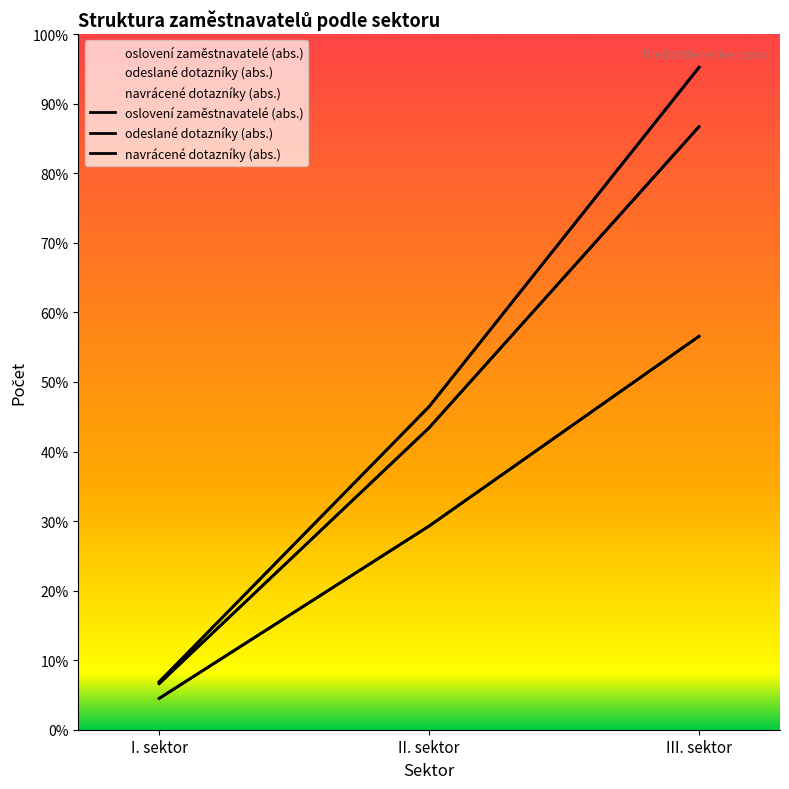

Reading left to right, extract all data points from this chart.

oslovení zaměstnavatelé (abs.): I. sektor=109	II. sektor=713	III. sektor=1424
odeslané dotazníky (abs.): I. sektor=113	II. sektor=763	III. sektor=1564
navrácené dotazníky (abs.): I. sektor=74	II. sektor=481	III. sektor=929